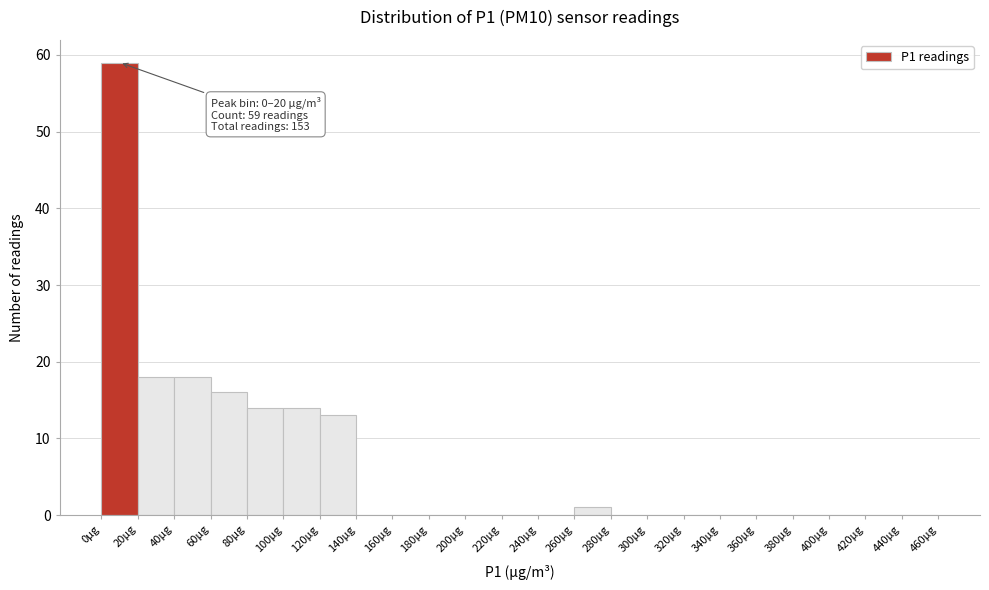

Over which range of the x-axis is the bar tallest?

0 to 20